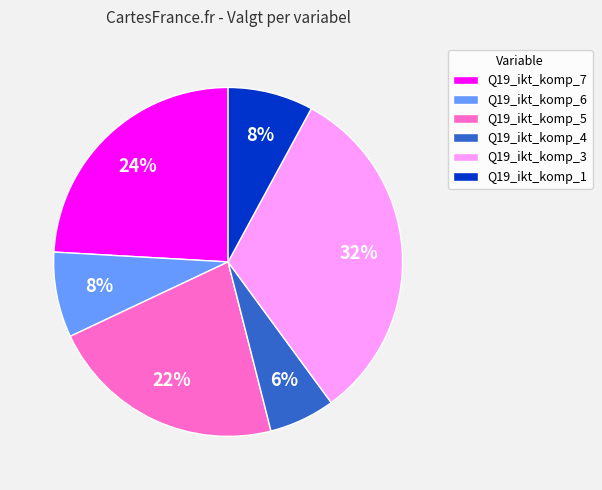

How many slices are in this pie chart?

6